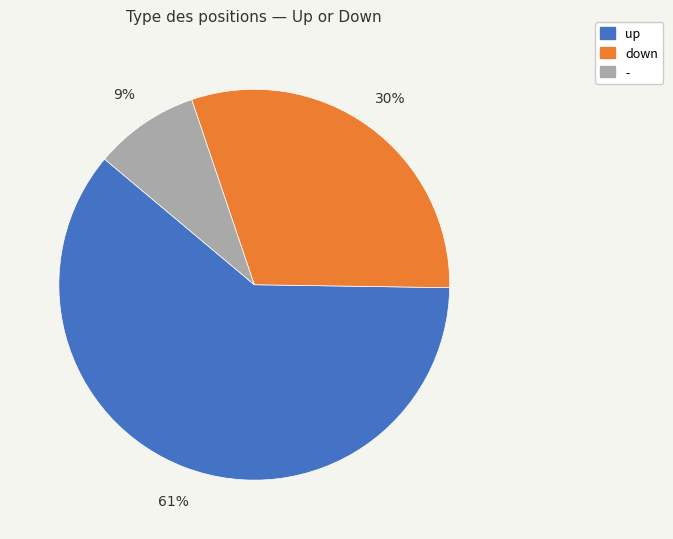

Approximately how many times larger is the value at down compared to up?

0.5